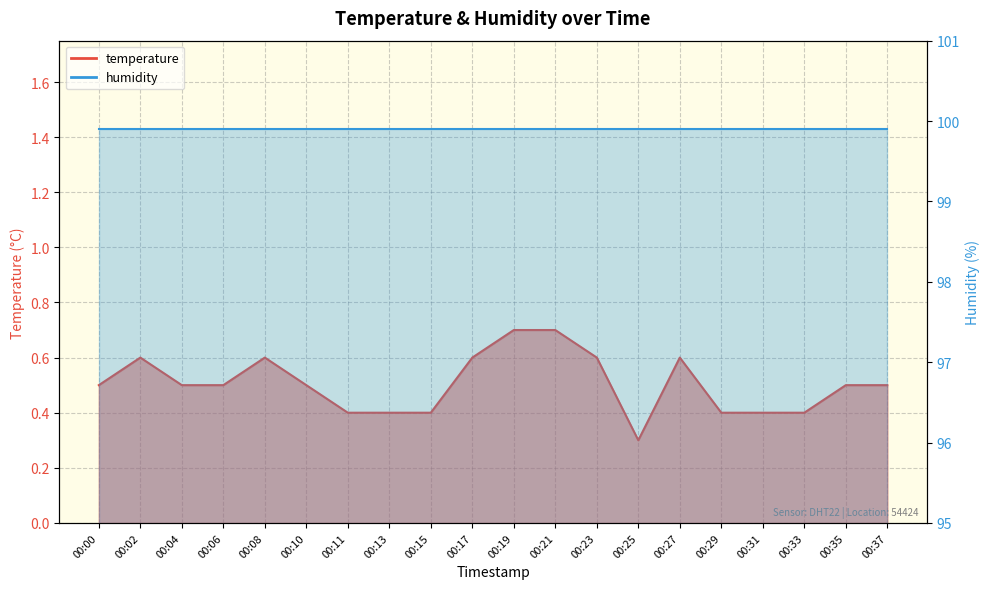

Does the chart display data point markers on the line(s)?

No